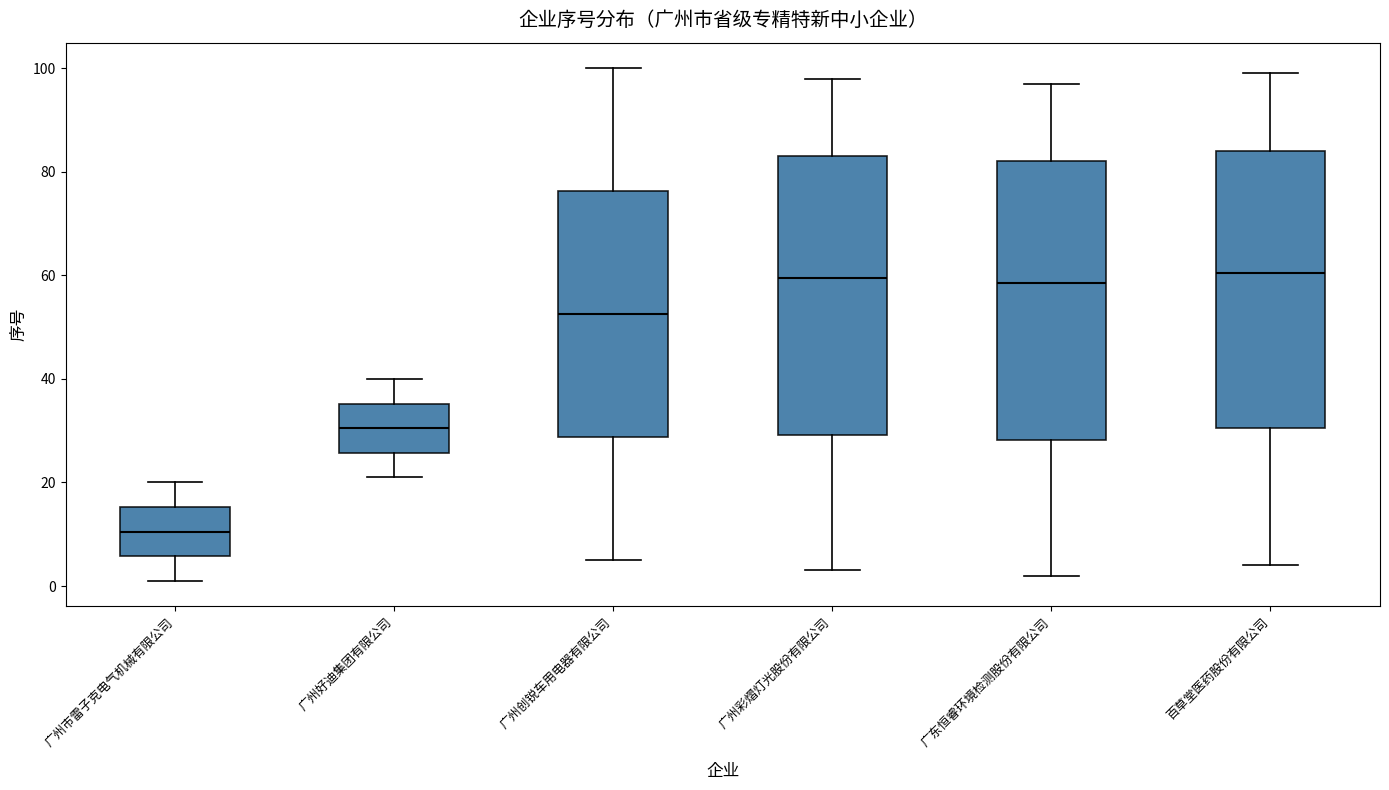

Reading left to right, read every box against the y-axis: the position of its median line, the range the box covers, and the ends of its whiskers. The values are not printed on the chart, so give them approximately, as read against the axis.

广州市雷子克电气机械有限公司: median 10, box 6 to 16, whiskers 2 to 20
广州好迪集团有限公司: median 30, box 26 to 36, whiskers 22 to 40
广州创锐车用电器有限公司: median 52, box 28 to 76, whiskers 6 to 100
广州彩熠灯光股份有限公司: median 60, box 30 to 84, whiskers 4 to 98
广东恒睿环境检测股份有限公司: median 58, box 28 to 82, whiskers 2 to 98
百草堂医药股份有限公司: median 60, box 30 to 84, whiskers 4 to 100